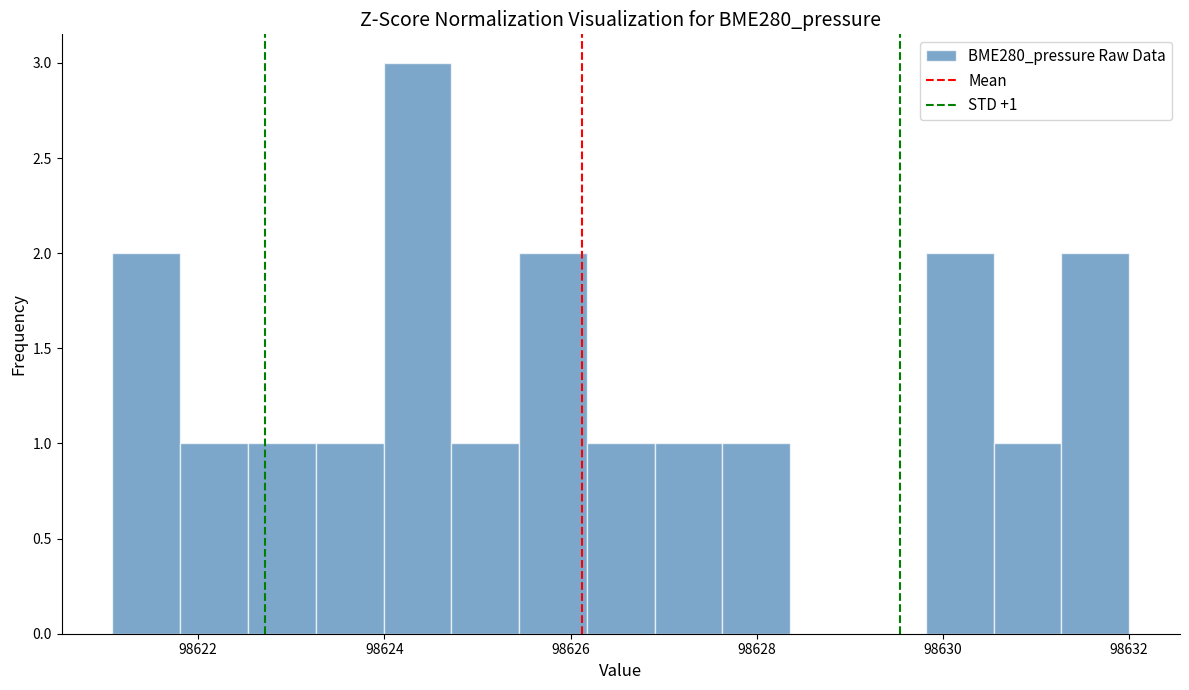

Around what value on the x-axis is the tallest bar? Give the approximate position of its centre, as read against the axis.

98624.4